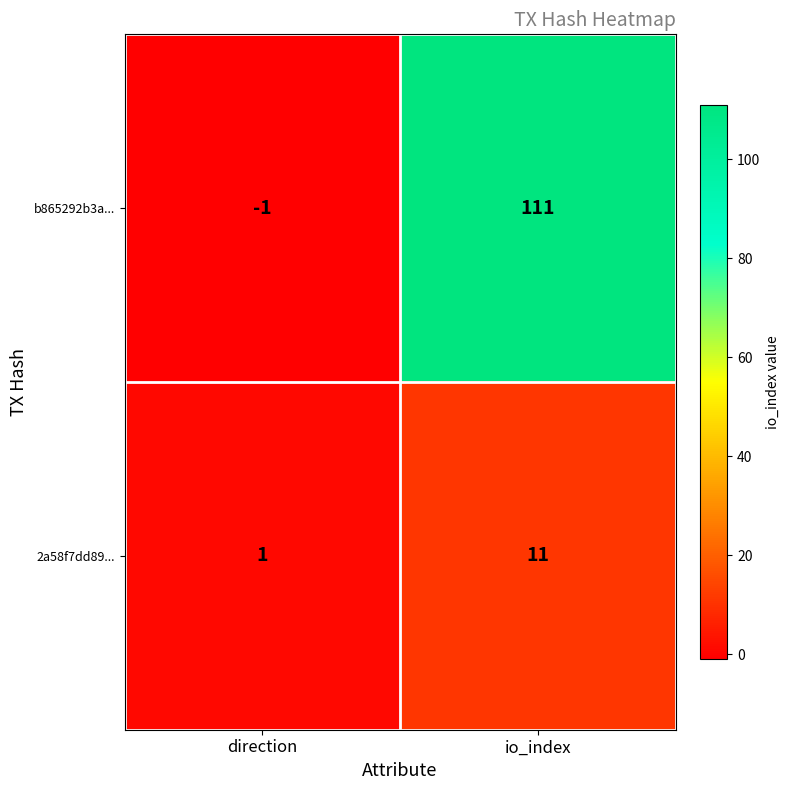

Between direction and io_index, which series saw the biggest shift?

b865292b3a...